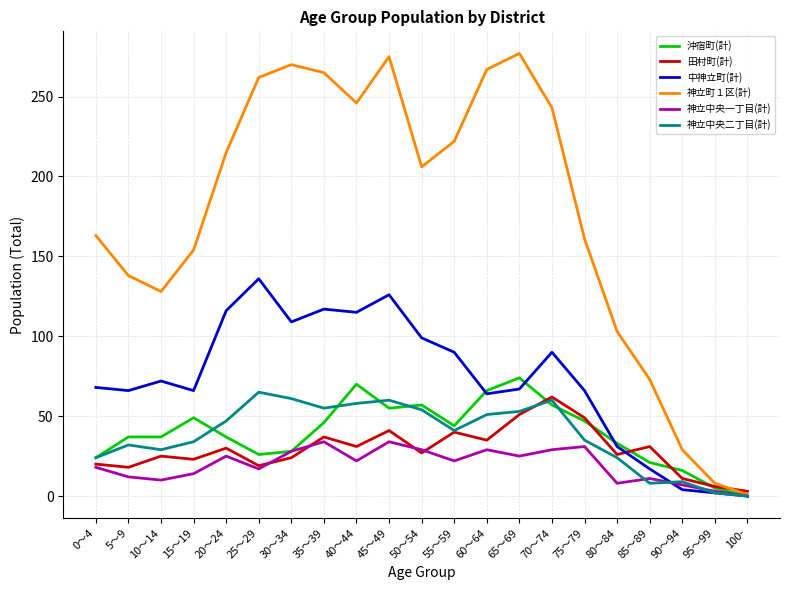

Which series has the largest range (max minus min)?

神立町１区(計)